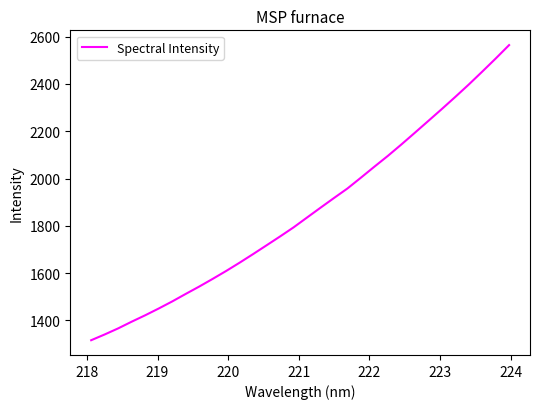

What is the difference between the maximum and minimum values?

1248.5